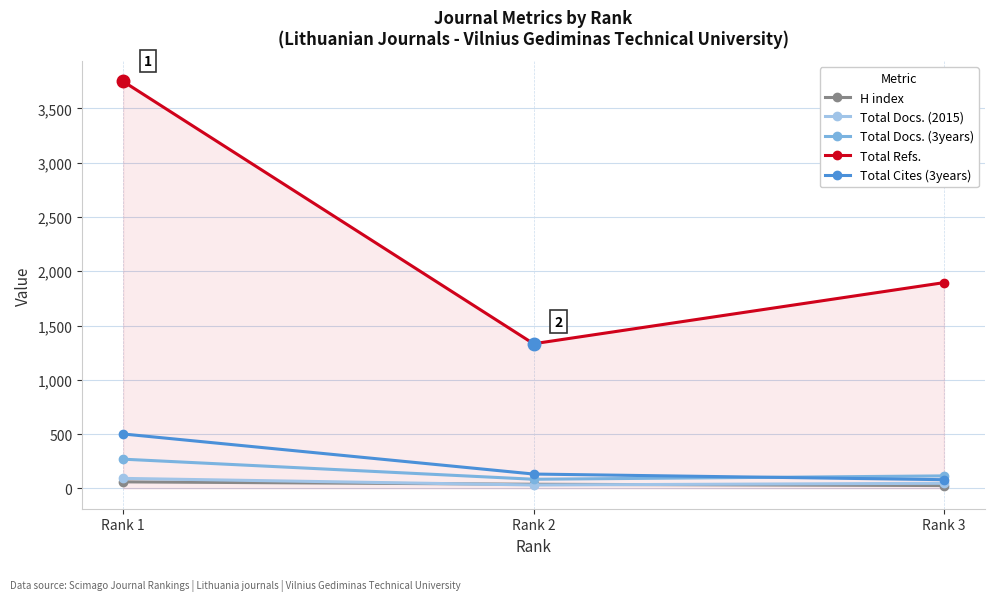

Which series changed the most between Rank 1 and Rank 3?

Total Refs.